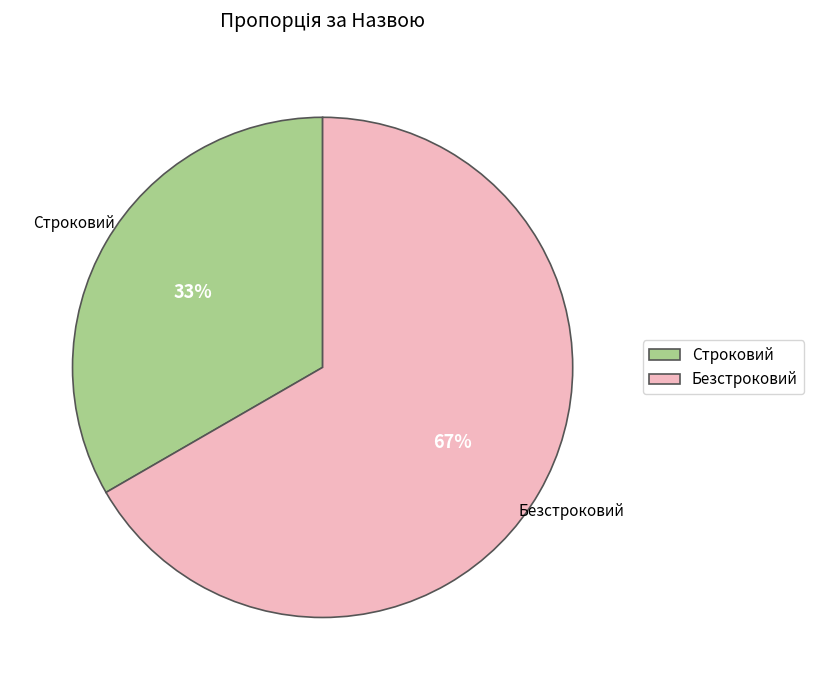

The Строковий slice represents 33% of the pie. True or false?

True